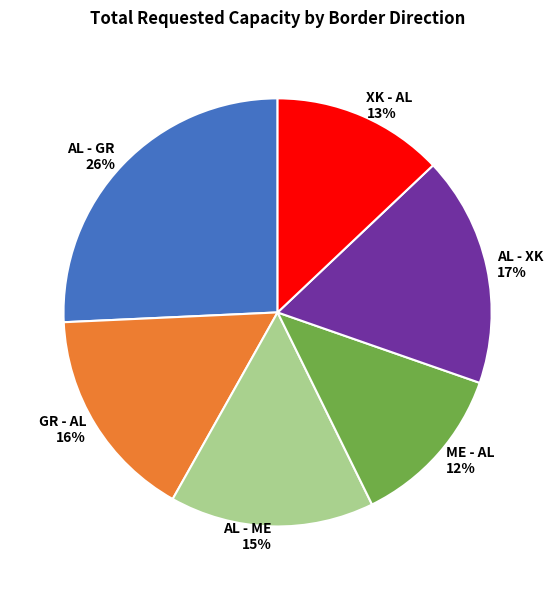

Is there any slice that represents more than half of the pie?

No